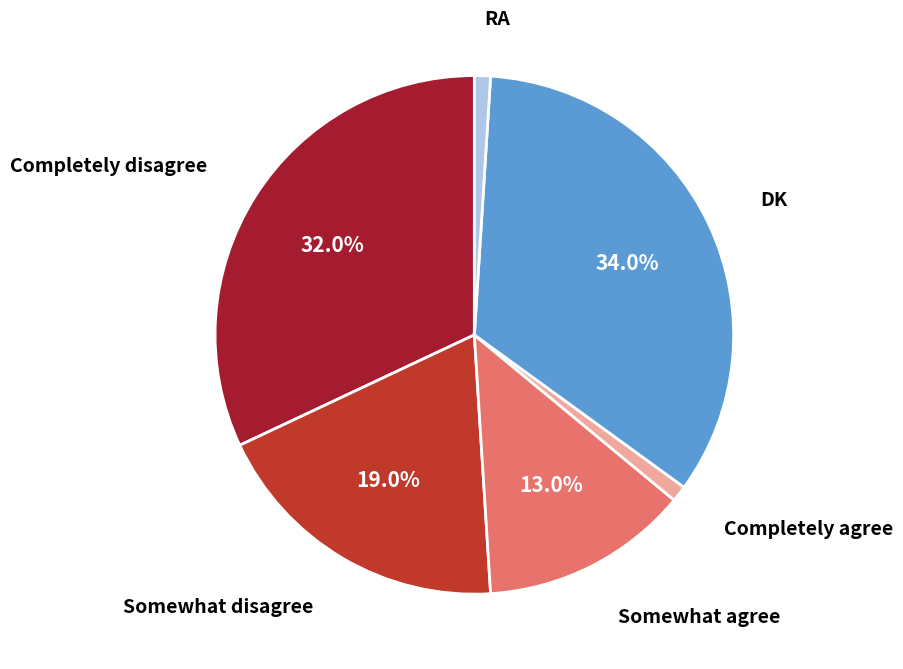

How many slices are in this pie chart?

6